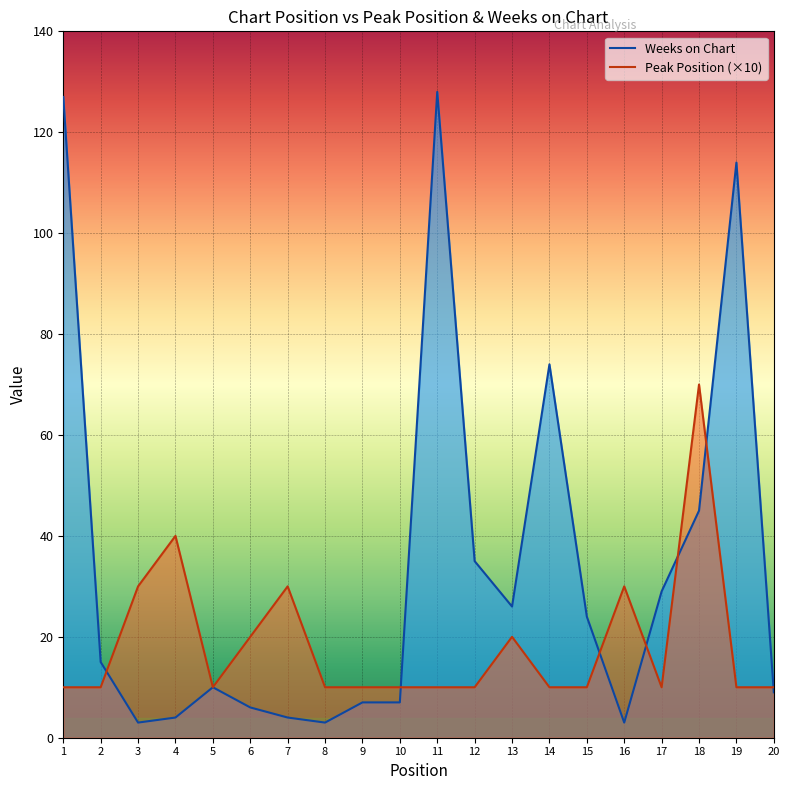

True or false: Weeks on Chart has more than 0 interior local peaks.

True